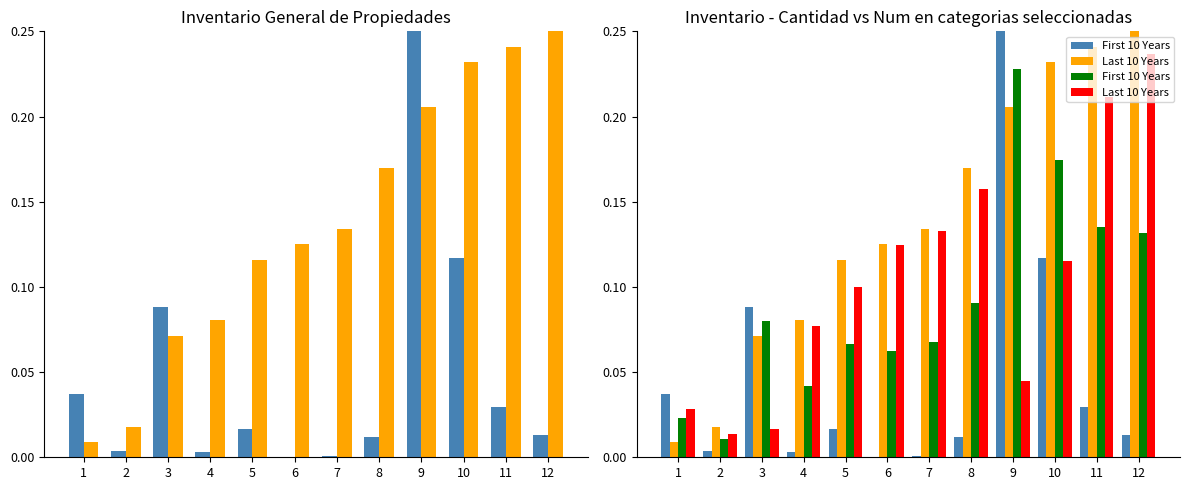

What is the sum of all NUM (norm) values?

1.7